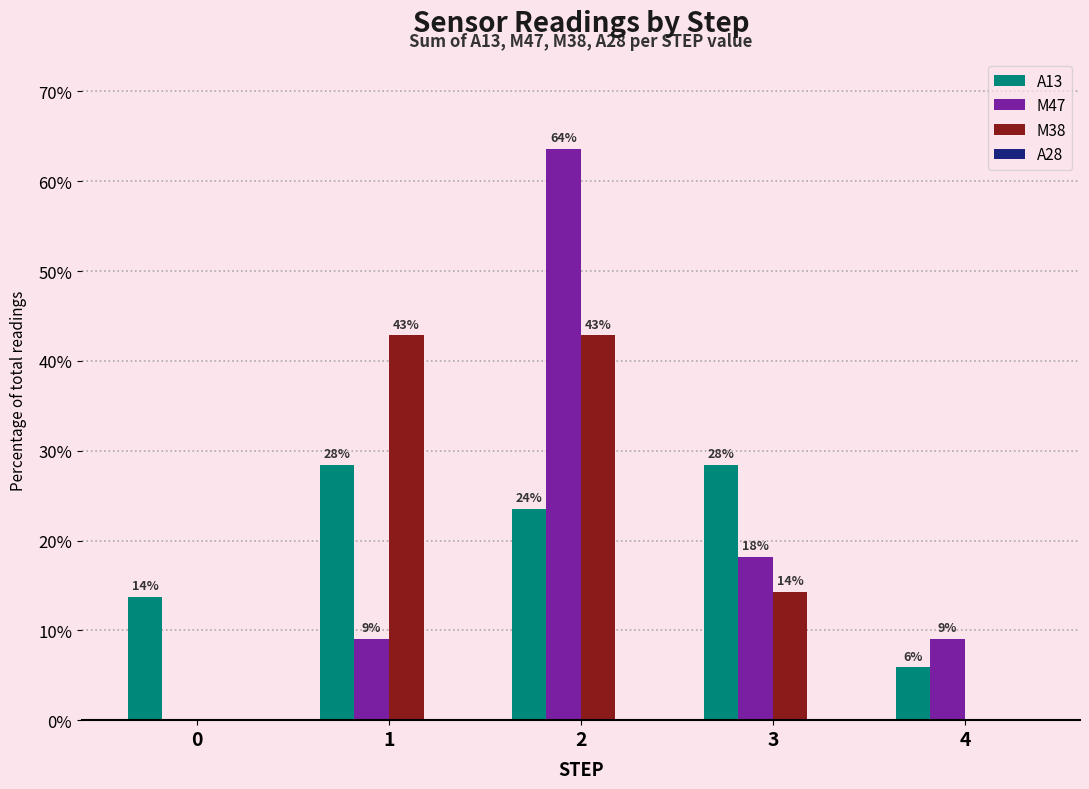

What is the difference between the highest and lowest values at 2?

63.6